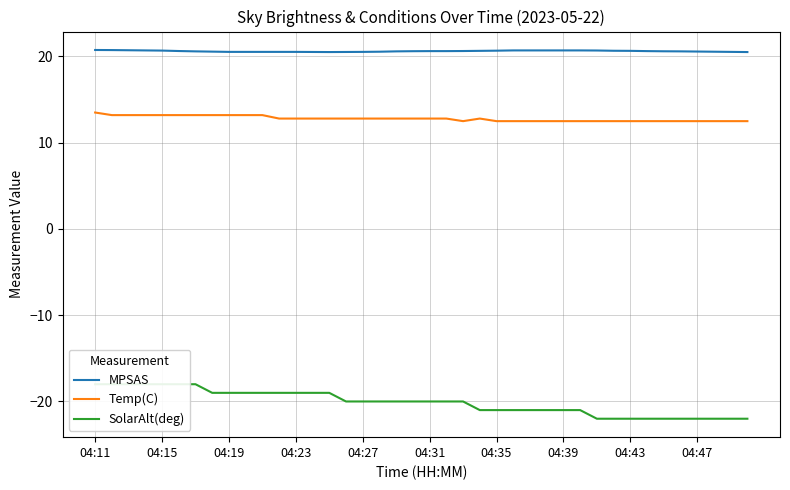

Count the SolarAlt(deg) values in the range -21 to -19.

23